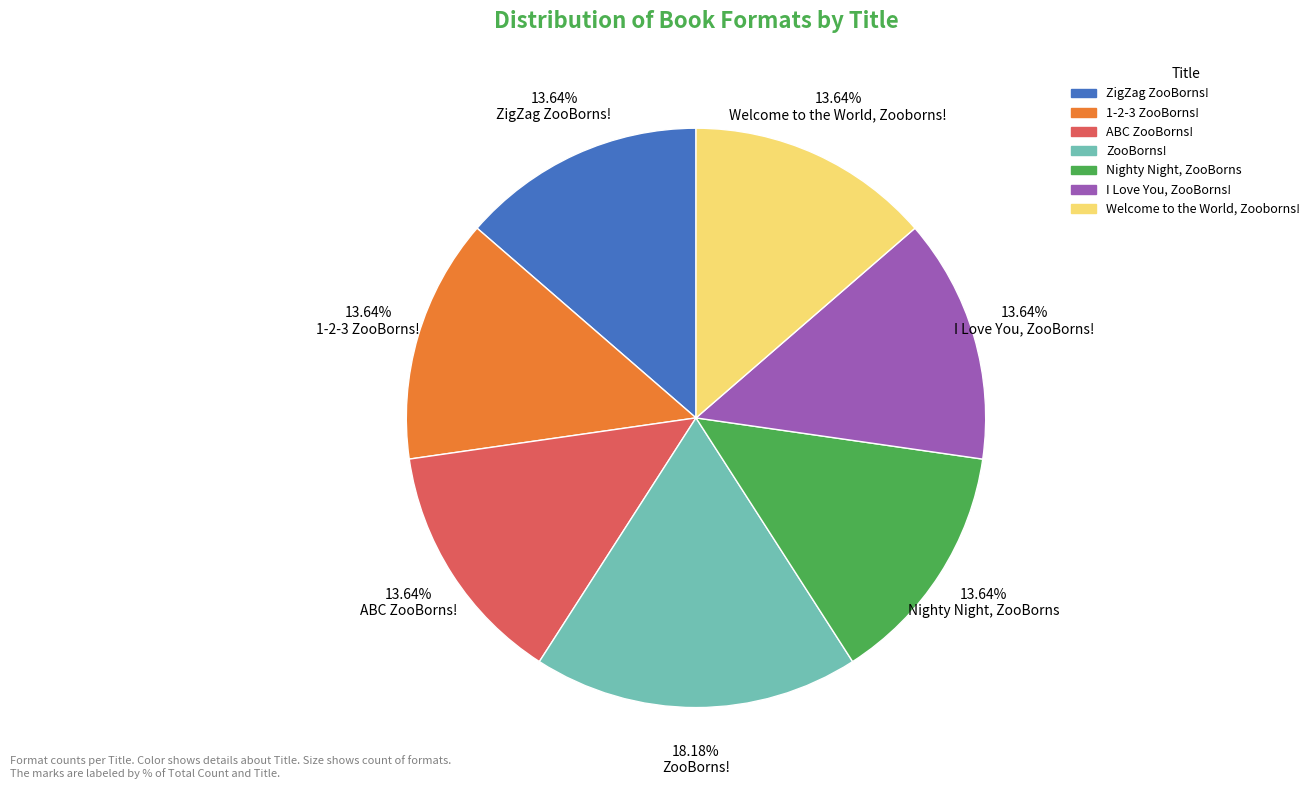

To the nearest percent, what percentage of the pie is 1-2-3 ZooBorns!?

14%